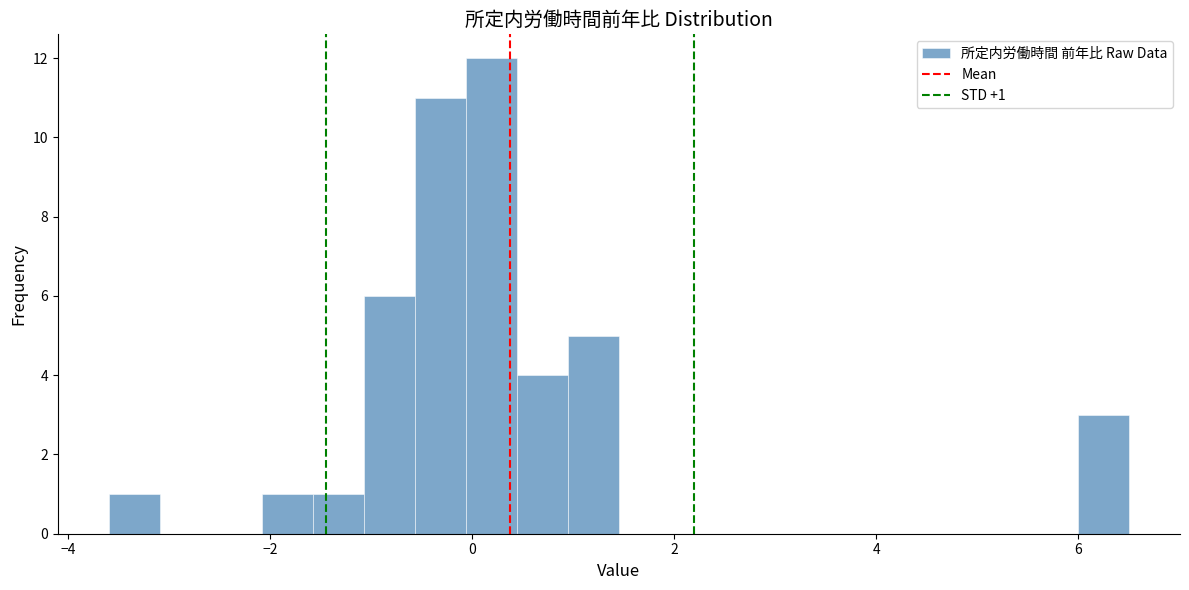

Around what value on the x-axis is the tallest bar? Give the approximate position of its centre, as read against the axis.

0.2